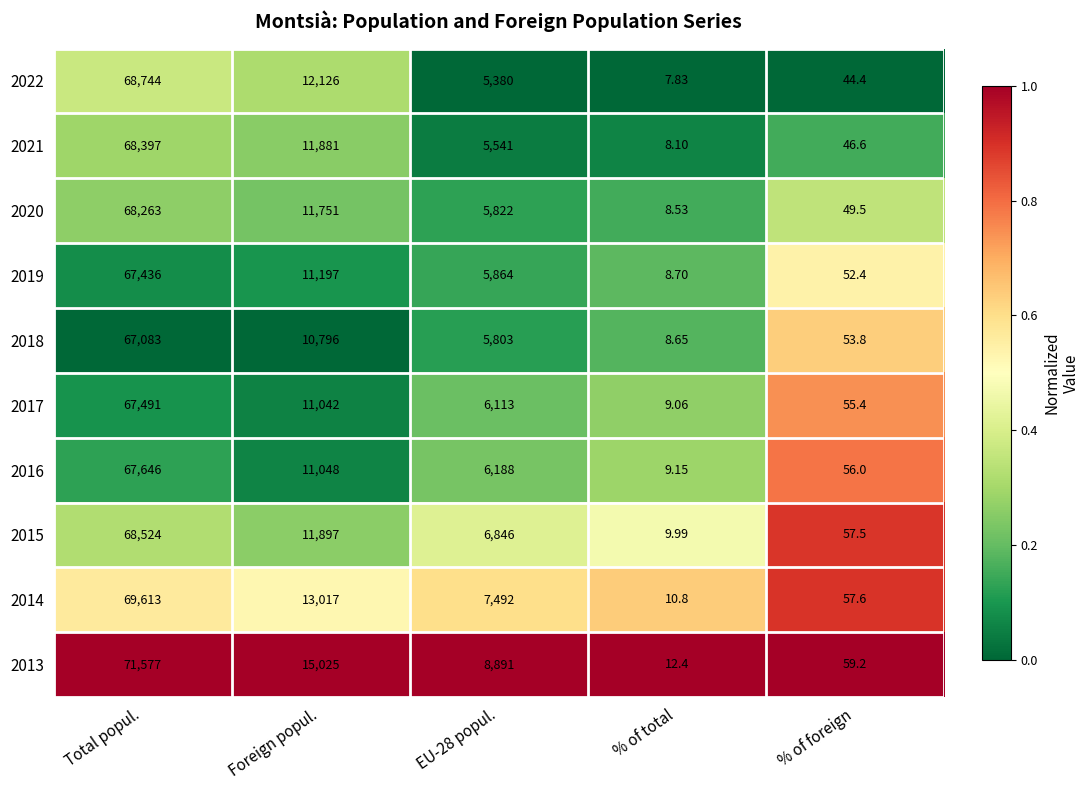

Is the value of 2020 at EU-28 popul. greater than the value of 2015 at % of foreign?

Yes